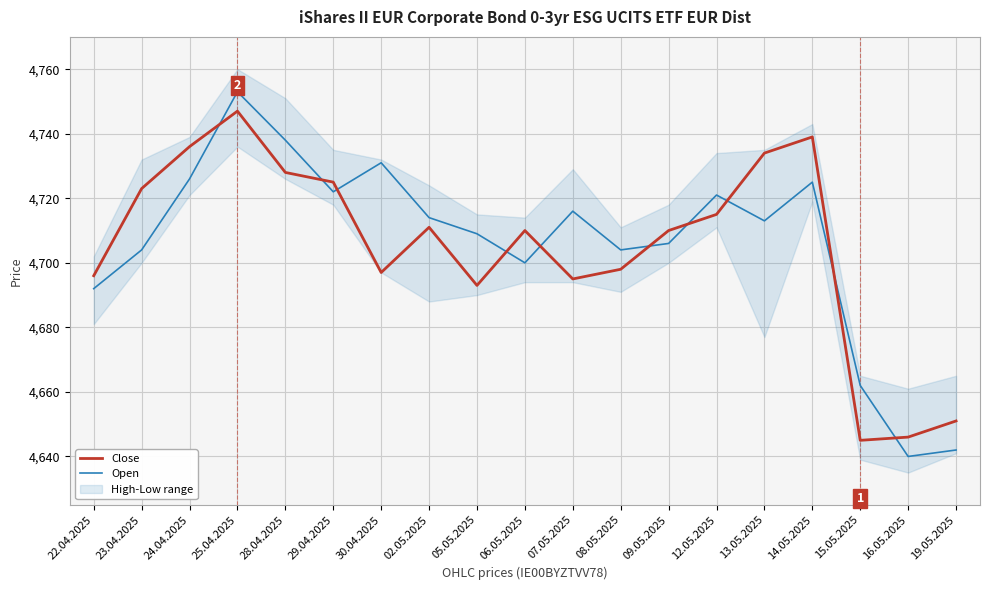

Reading left to right, transcribe all the data shown in this chart.

Close: 22.04.2025=4696	23.04.2025=4723	24.04.2025=4736	25.04.2025=4747	28.04.2025=4728	29.04.2025=4725	30.04.2025=4697	02.05.2025=4711	05.05.2025=4693	06.05.2025=4710	07.05.2025=4695	08.05.2025=4698	09.05.2025=4710	12.05.2025=4715	13.05.2025=4734	14.05.2025=4739	15.05.2025=4645	16.05.2025=4646	19.05.2025=4651
Open: 22.04.2025=4692	23.04.2025=4704	24.04.2025=4726	25.04.2025=4753	28.04.2025=4738	29.04.2025=4722	30.04.2025=4731	02.05.2025=4714	05.05.2025=4709	06.05.2025=4700	07.05.2025=4716	08.05.2025=4704	09.05.2025=4706	12.05.2025=4721	13.05.2025=4713	14.05.2025=4725	15.05.2025=4662	16.05.2025=4640	19.05.2025=4642